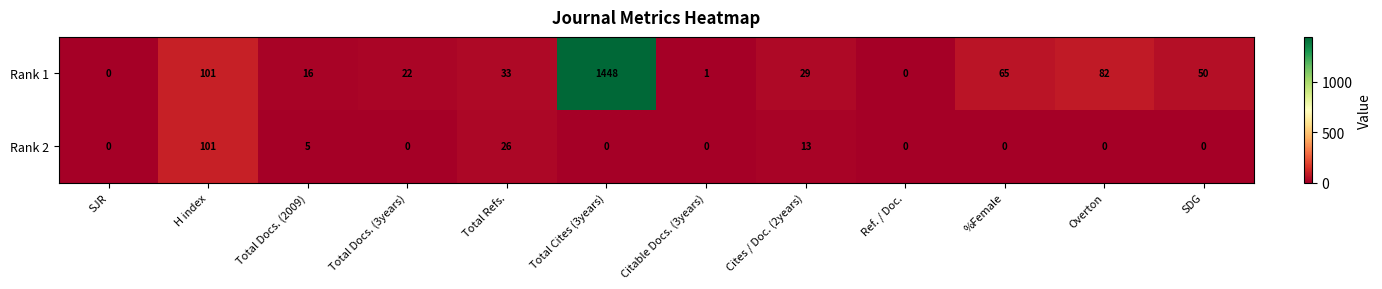

What is the difference between the maximum and second lowest values in the Rank 2 series?

101